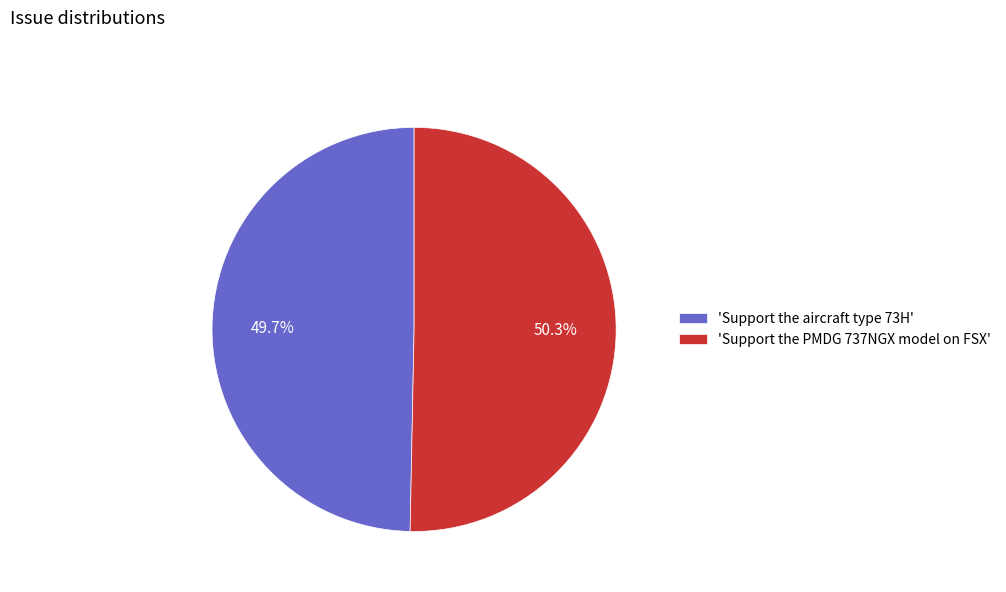

Rank the categories by value from highest to lowest.

'Support the PMDG 737NGX model on FSX', 'Support the aircraft type 73H'